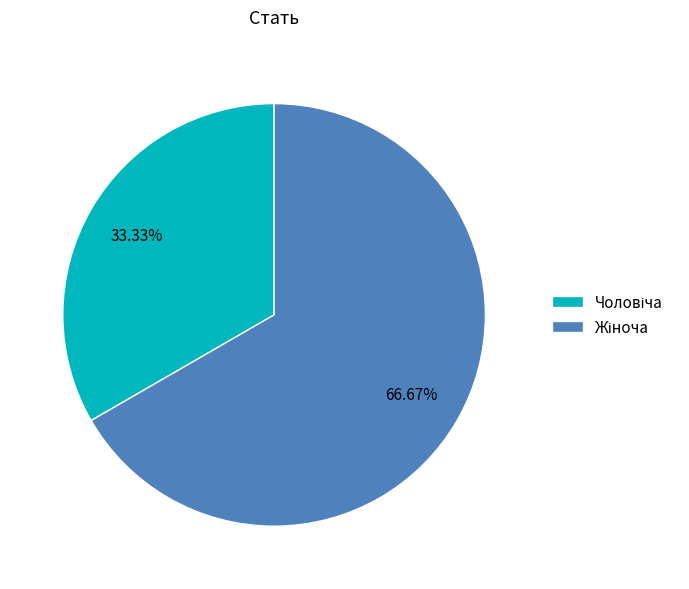

Is there any slice that represents more than half of the pie?

Yes